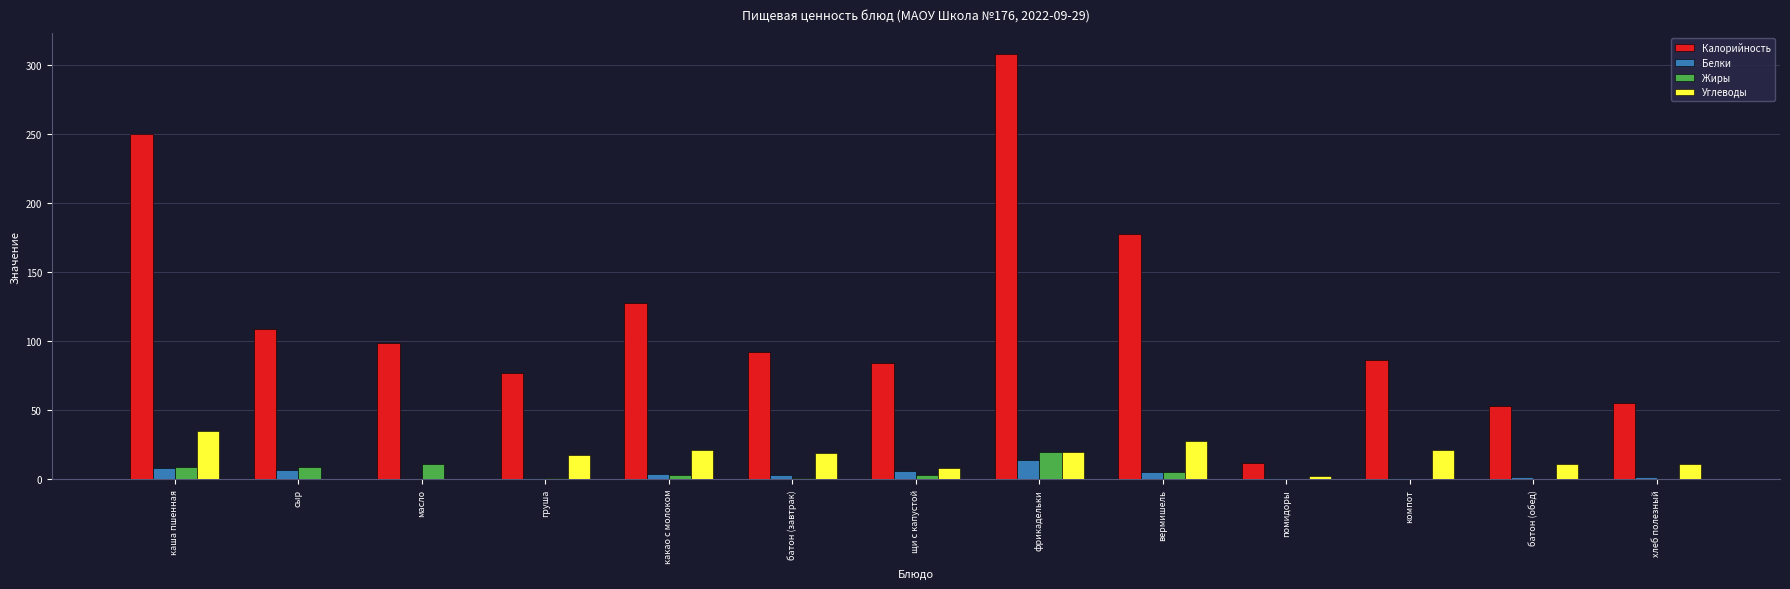

The value of Белки at сыр is 6.9. True or false?

True